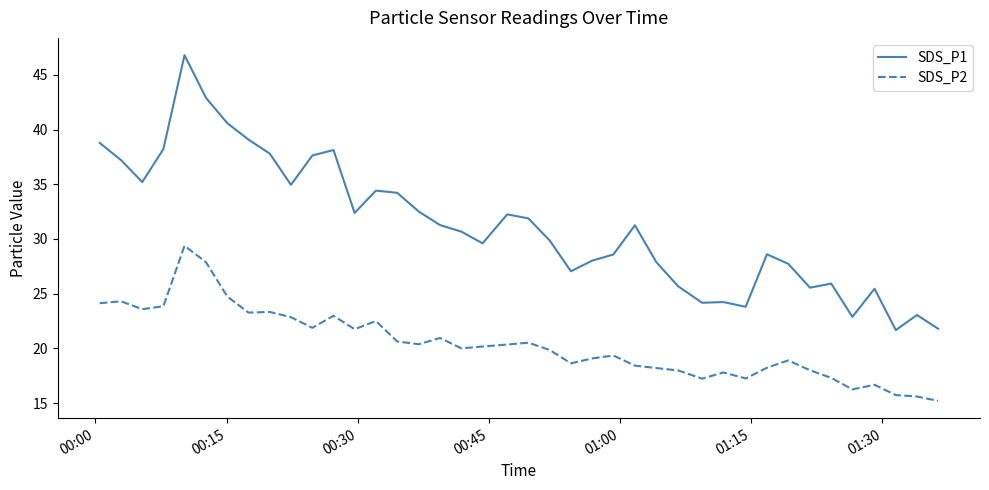

Which series has the largest range (max minus min)?

SDS_P1